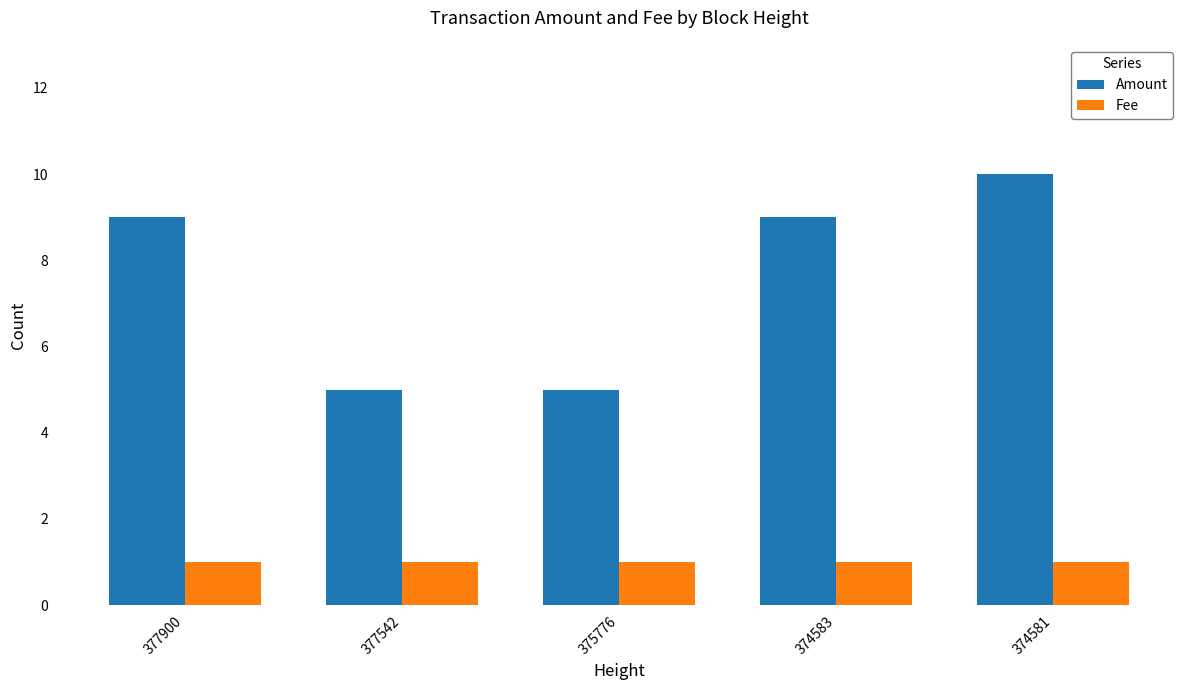

Reading left to right, extract all data points from this chart.

Amount: 9	5	5	9	10
Fee: 1	1	1	1	1